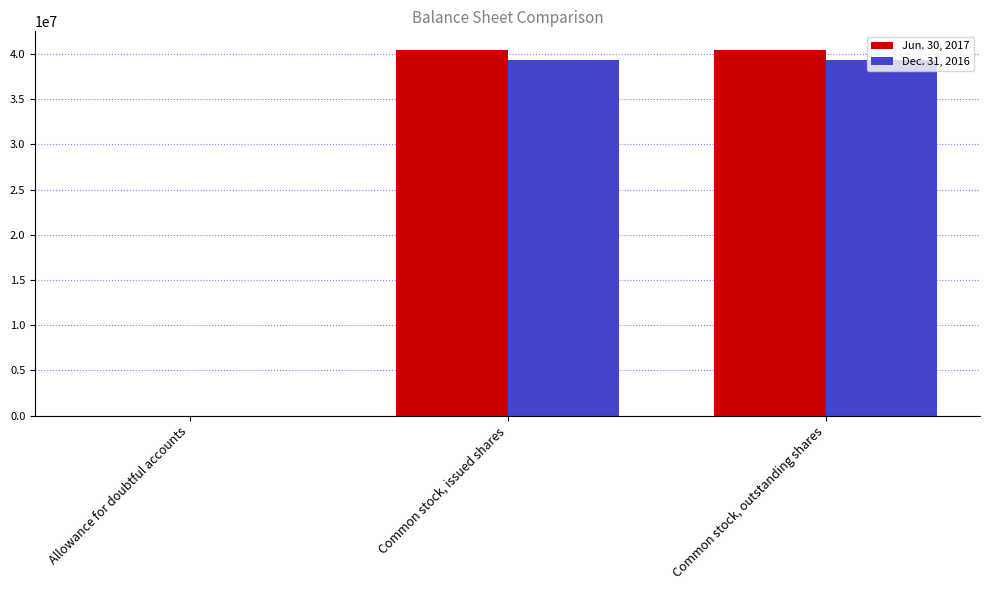

Read the Dec. 31, 2016 value at Allowance for doubtful accounts, to the nearest 10.

16400